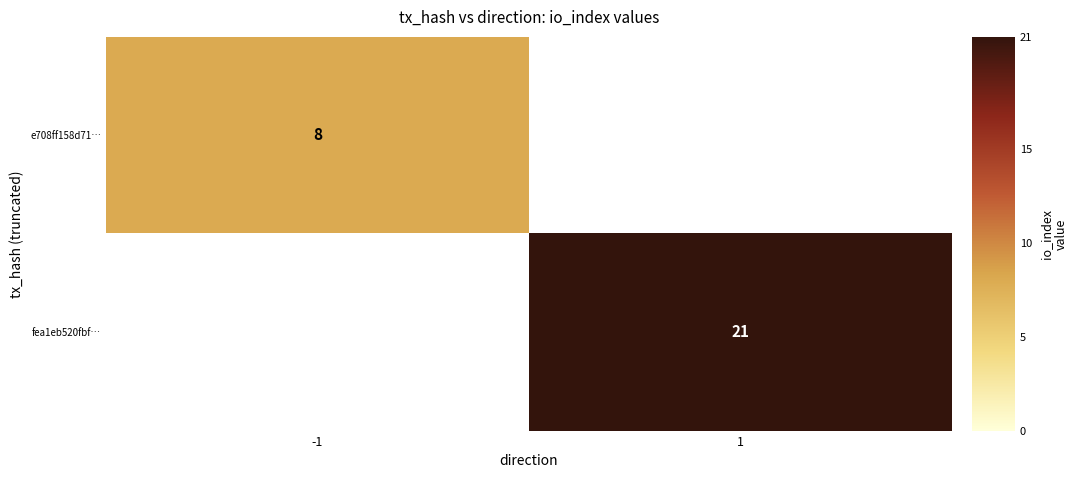

Count the number of data series in this chart.

2